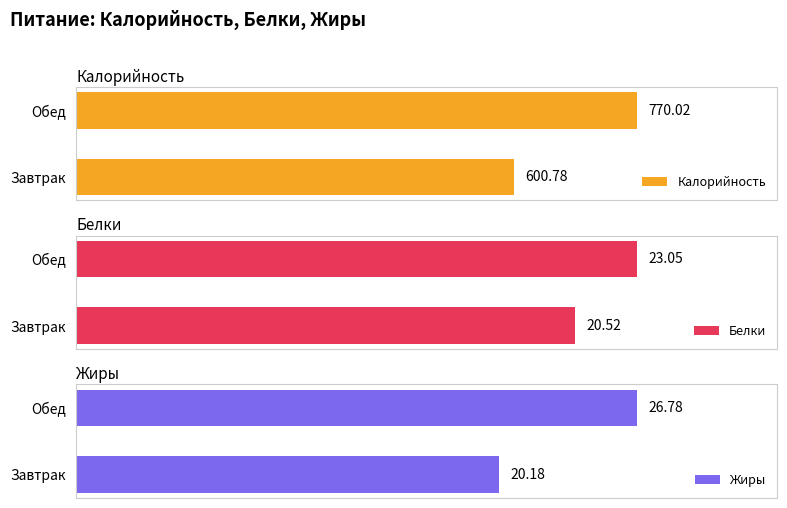

The value of Жиры at Обед is 26.8. True or false?

True